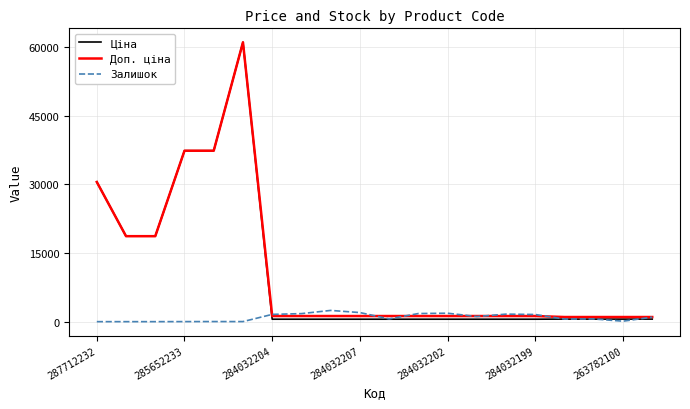

How many lines are shown in the chart?

3